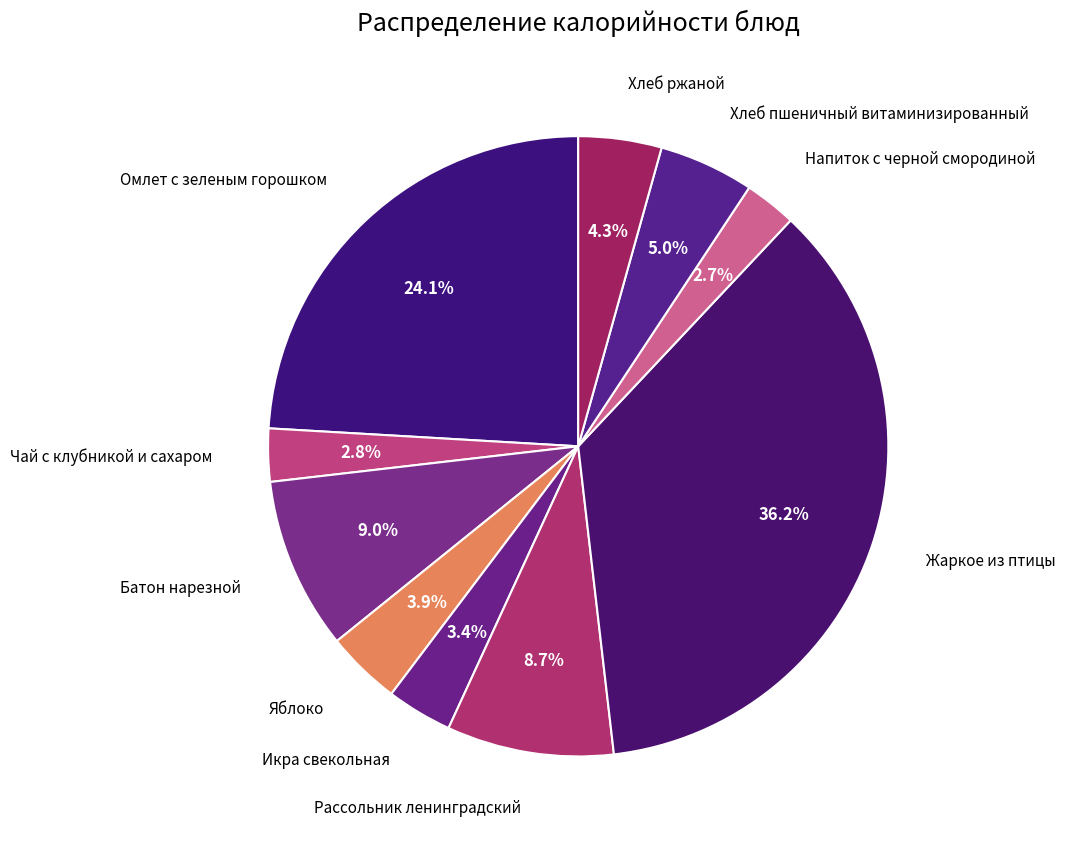

Count the number of slices in the pie.

10